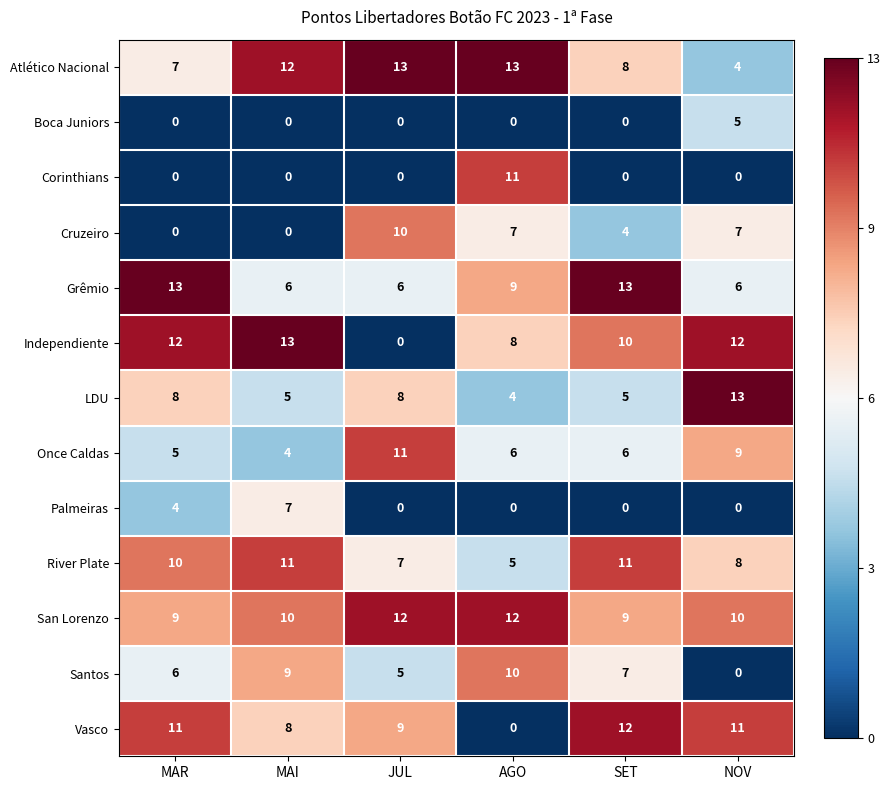

How many categories are shown in the chart?

6